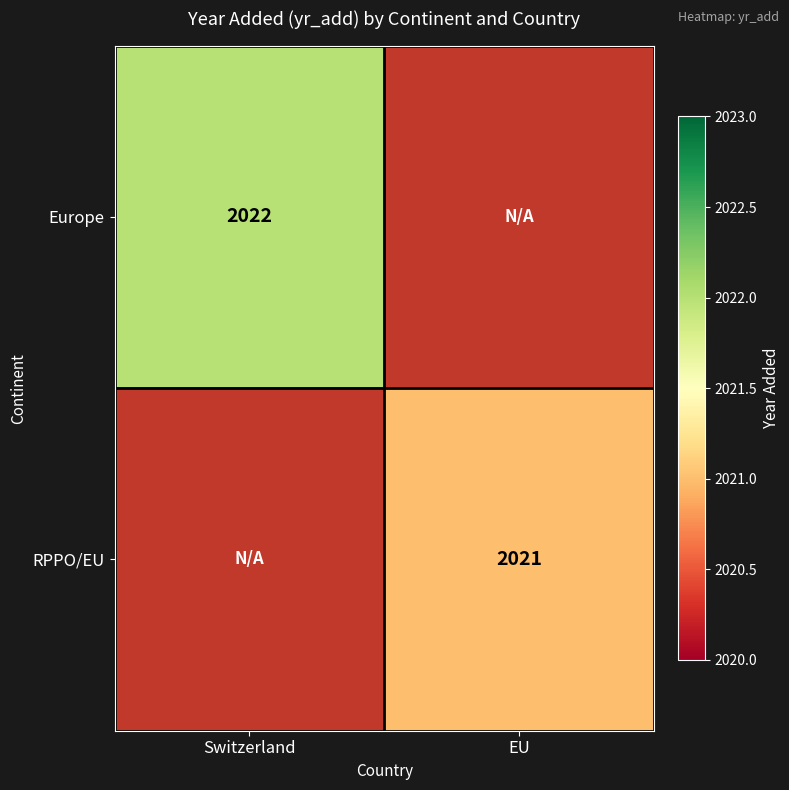

Is it true that Europe equals 781 at Switzerland?

False